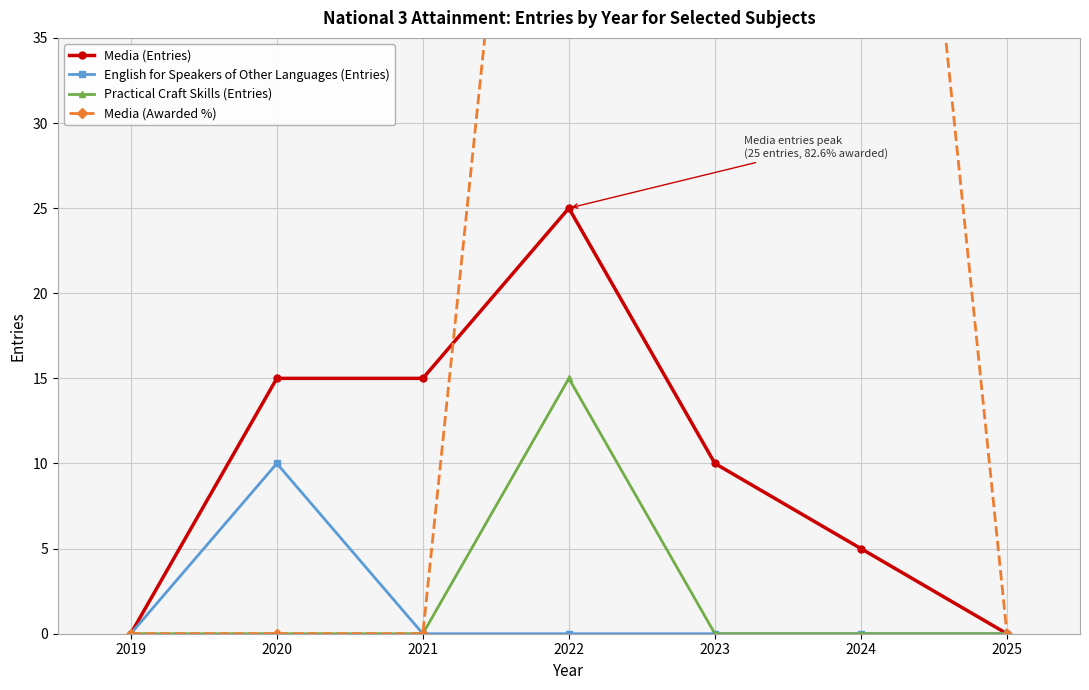

Where is Practical Craft Skills (Entries) nearest to the value 7?

2019